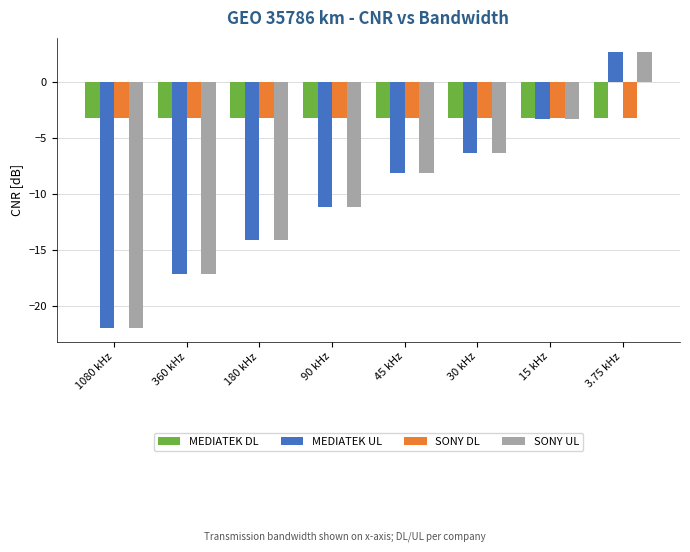

How many positive values does the MEDIATEK UL series have?

1